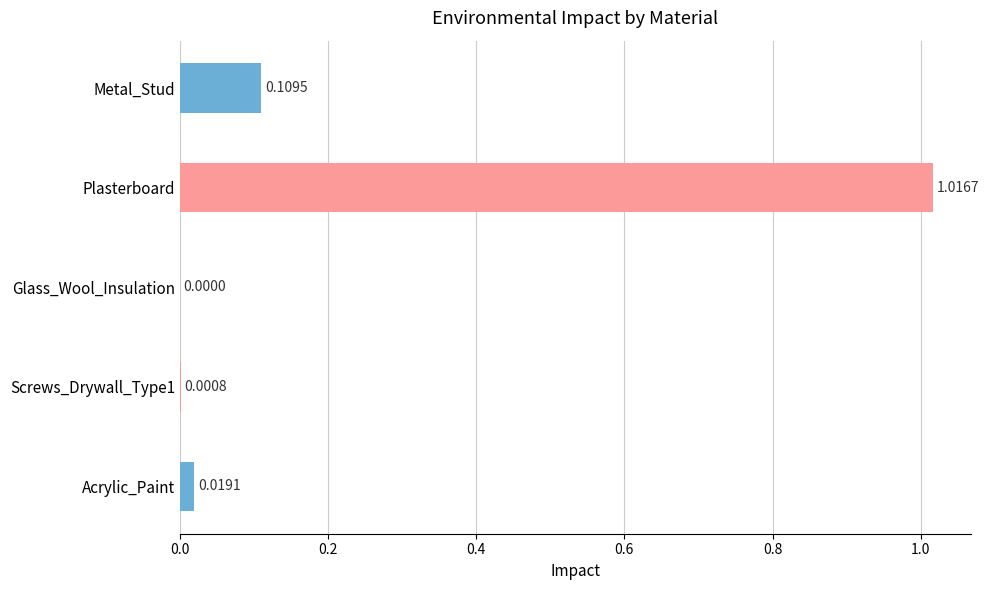

At which label is the value closest to 0?

Glass_Wool_Insulation